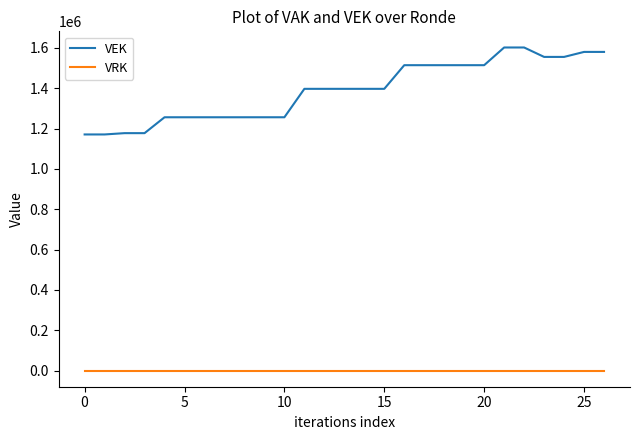

True or false: VEK and VRK intersect in this chart.

False